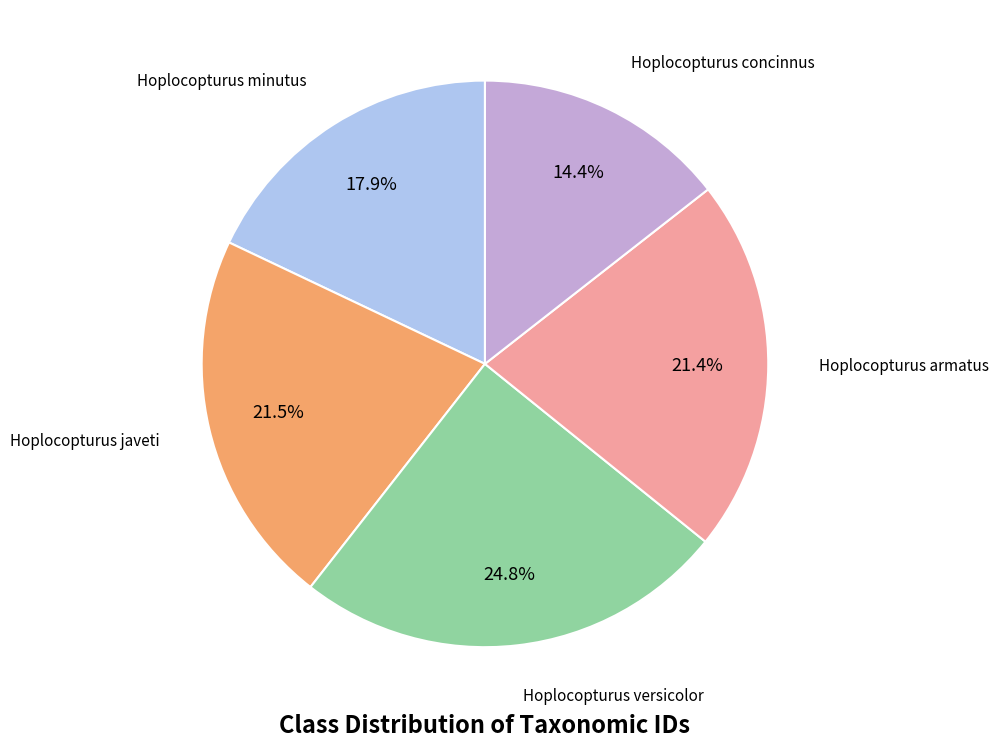

Does any single category account for the majority?

No